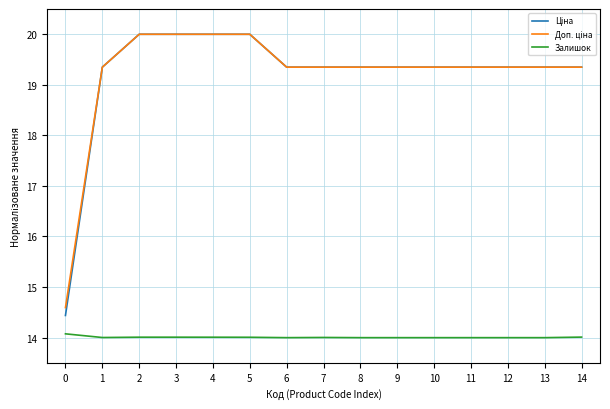

At how many categories does at least one series exceed 17?

14